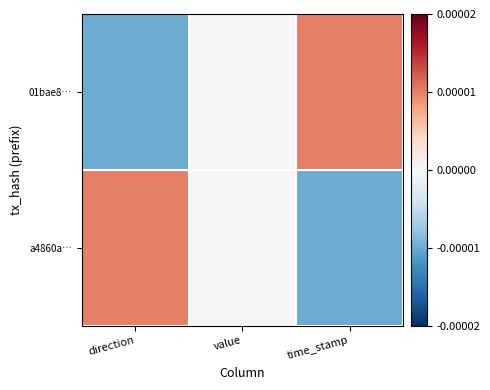

At which category does the chart reach its peak across all series?

time_stamp